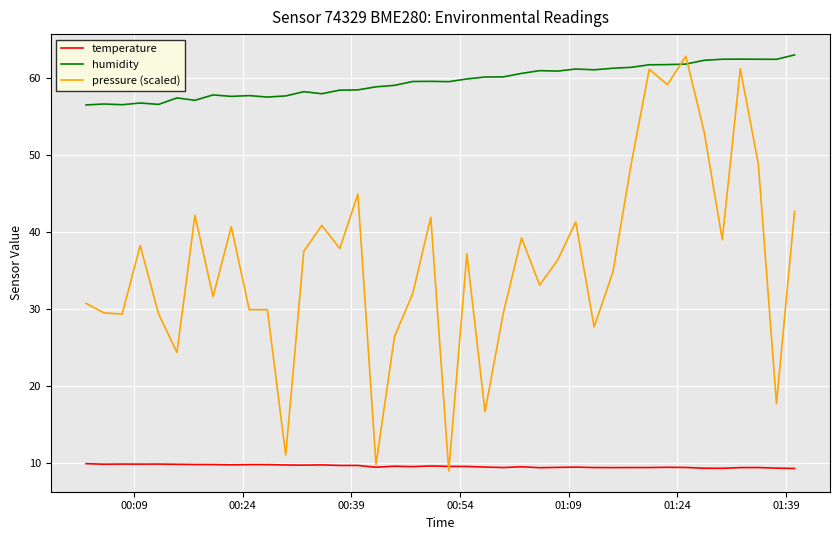

True or false: temperature and humidity intersect in this chart.

False